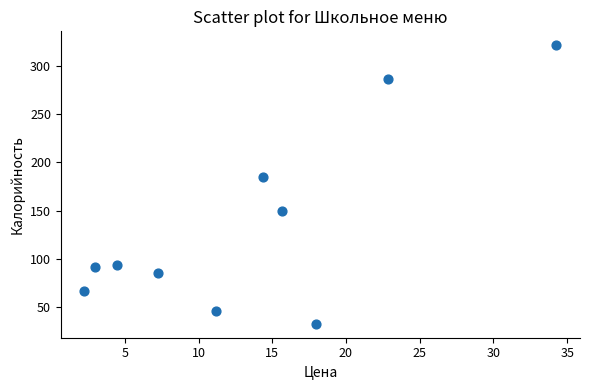

What Y value in the scatter plot is closest to 176?

184.8